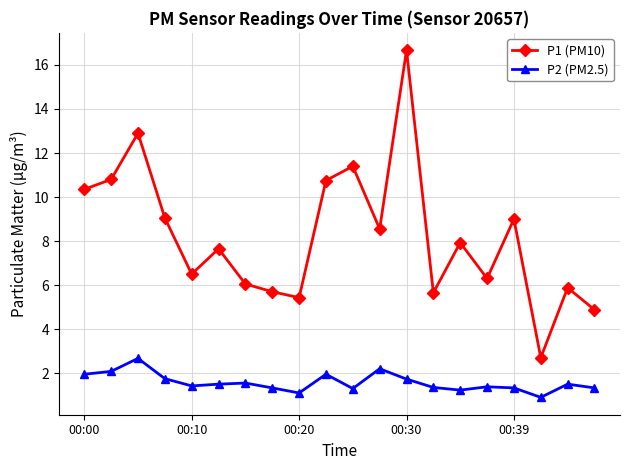

What is the lowest value of the P2 (PM2.5) series?

0.9